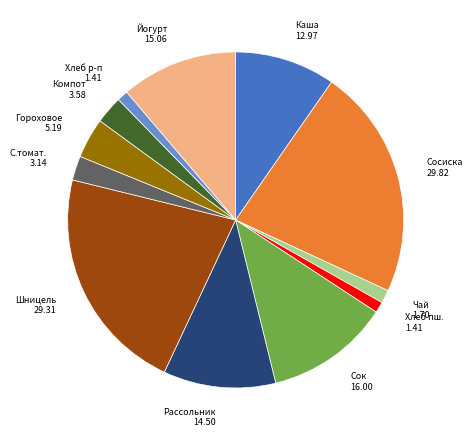

Does any single category account for the majority?

No